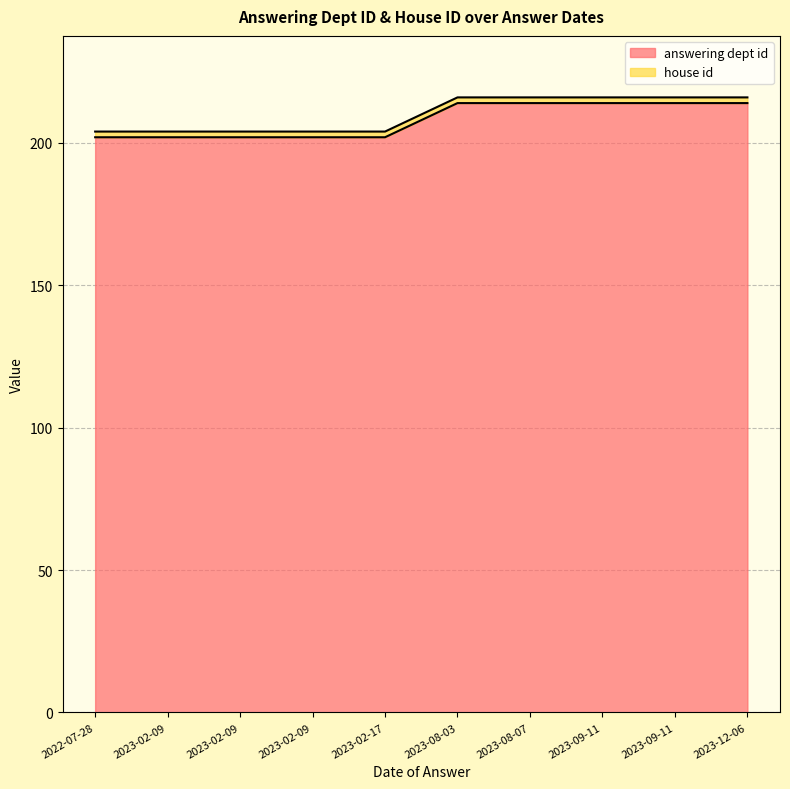

What is the value of the 9th point from the left?

214